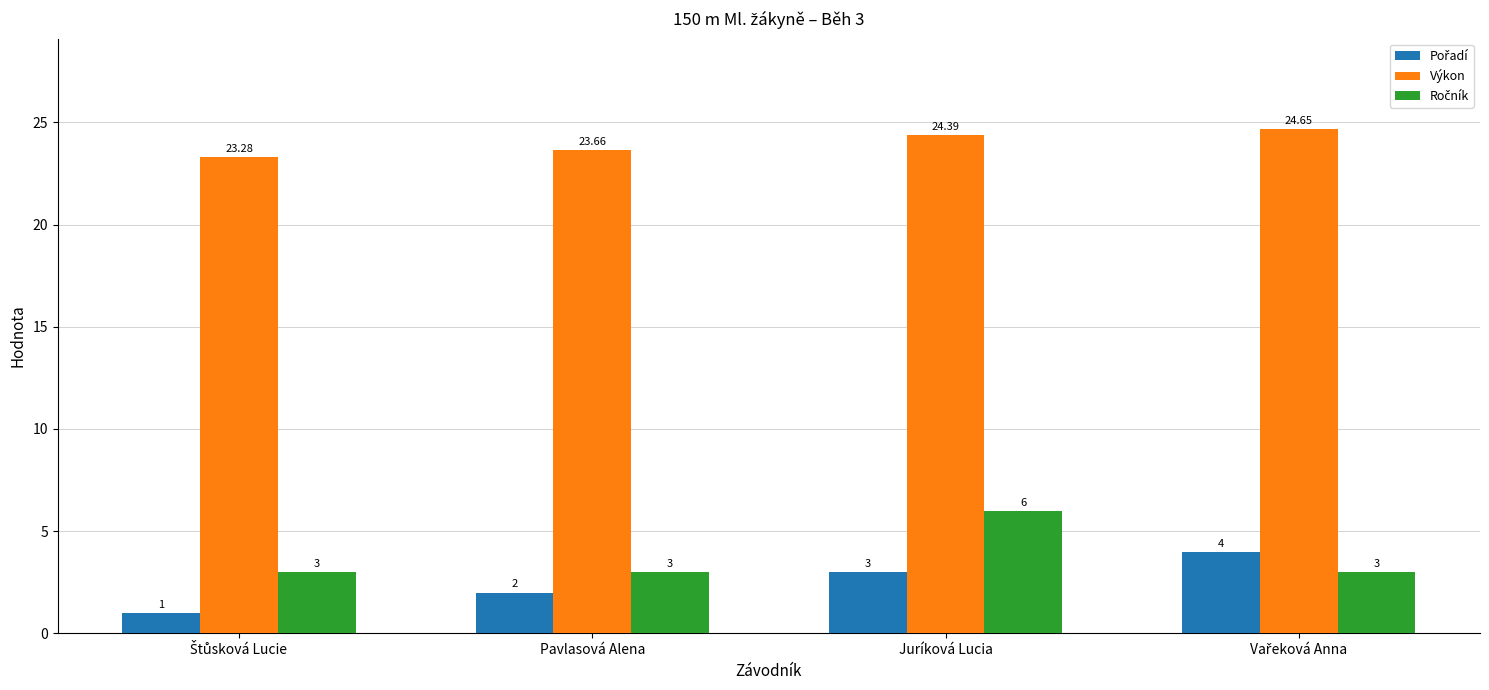

At how many categories does at least one series exceed 20?

4